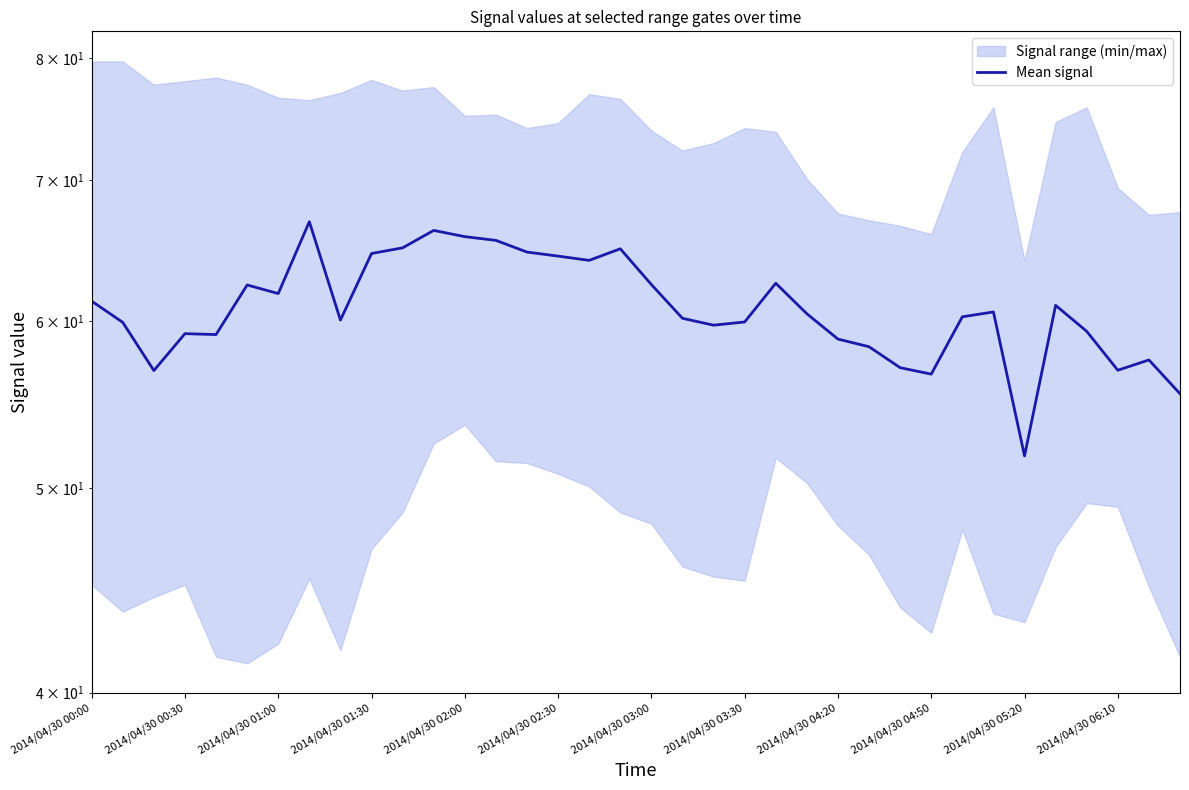

What position from the left is 16?

17